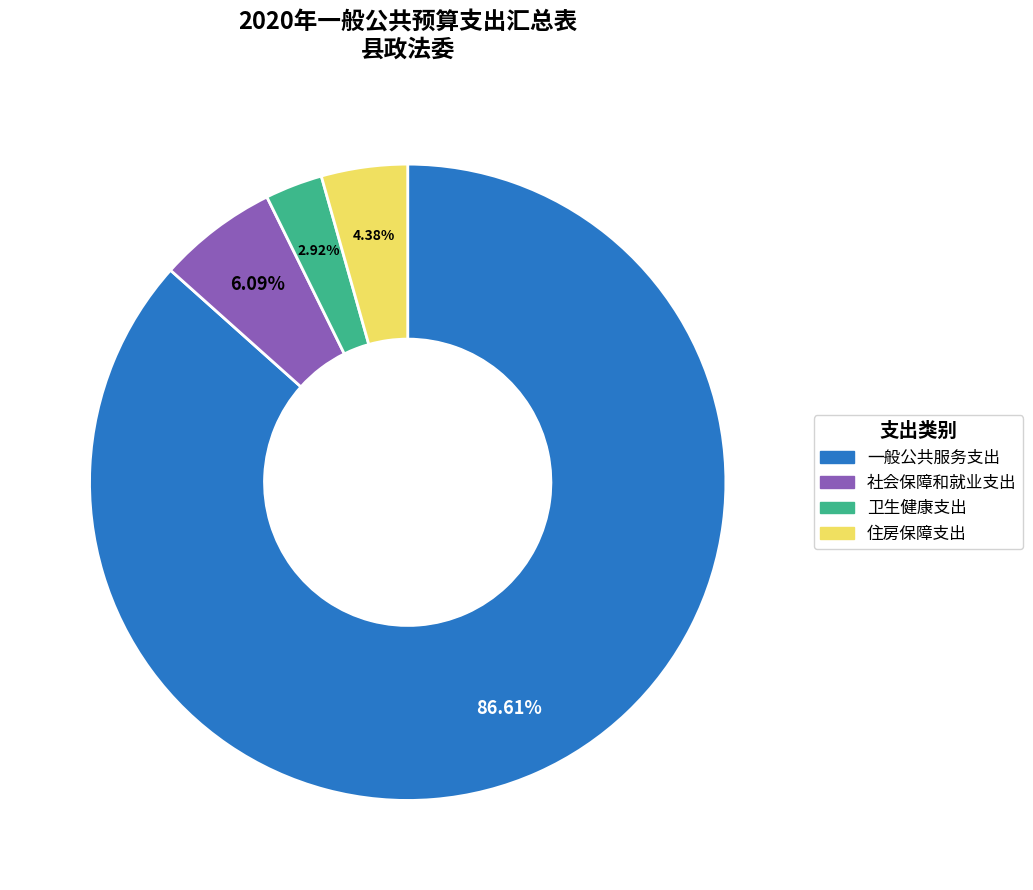

What is the ratio of the value at 卫生健康支出 to the value at 住房保障支出?

0.7